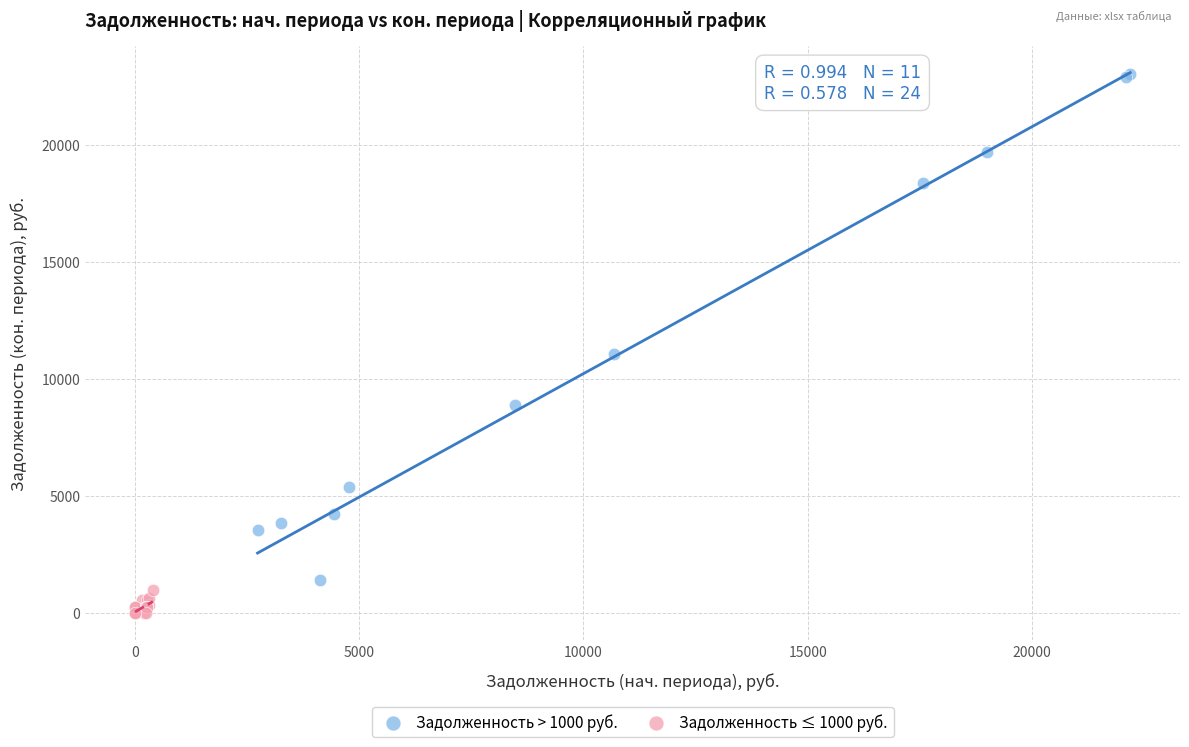

Which series reaches the maximum Y coordinate?

Задолженность > 1000 руб.